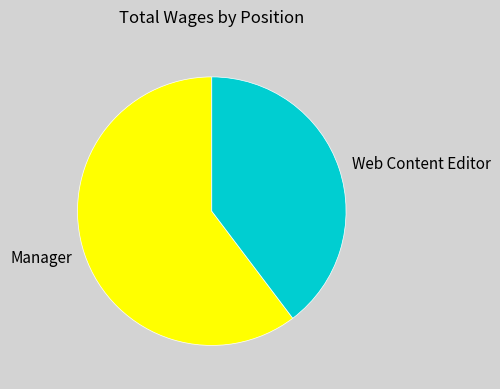

Rank the categories by value from highest to lowest.

Manager, Web Content Editor